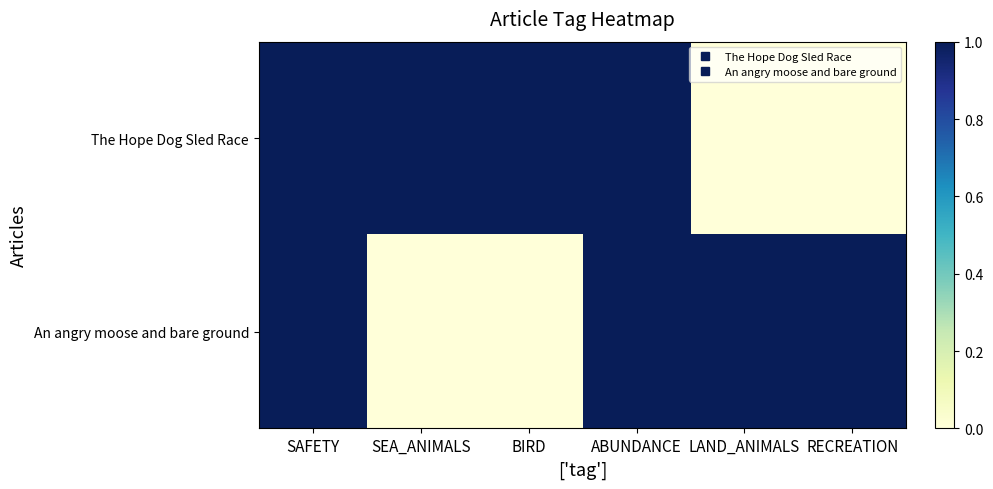

Between ABUNDANCE and BIRD, which is larger?

ABUNDANCE